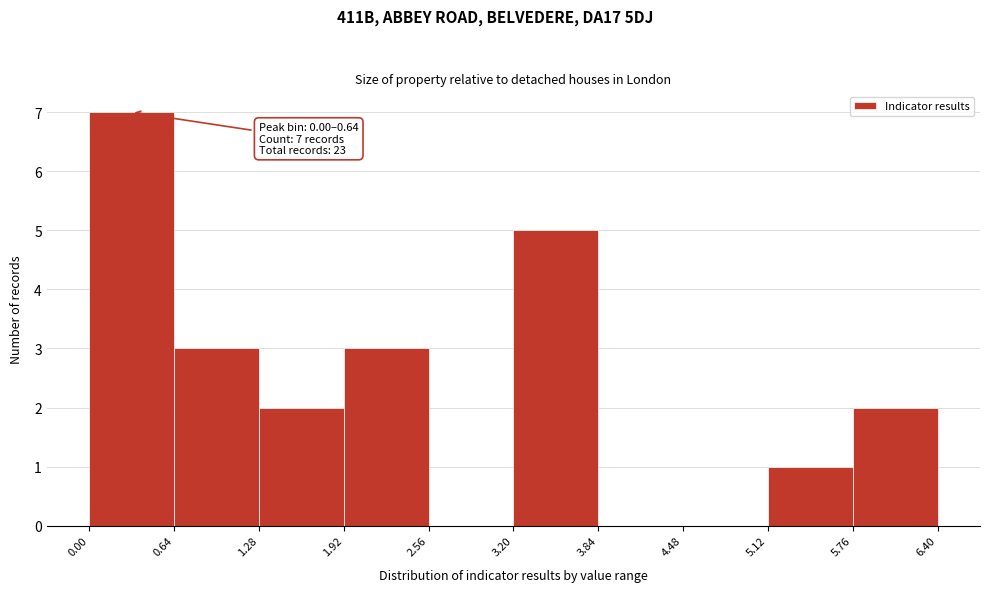

Over which range of the x-axis is the bar tallest?

0.00 to 0.64